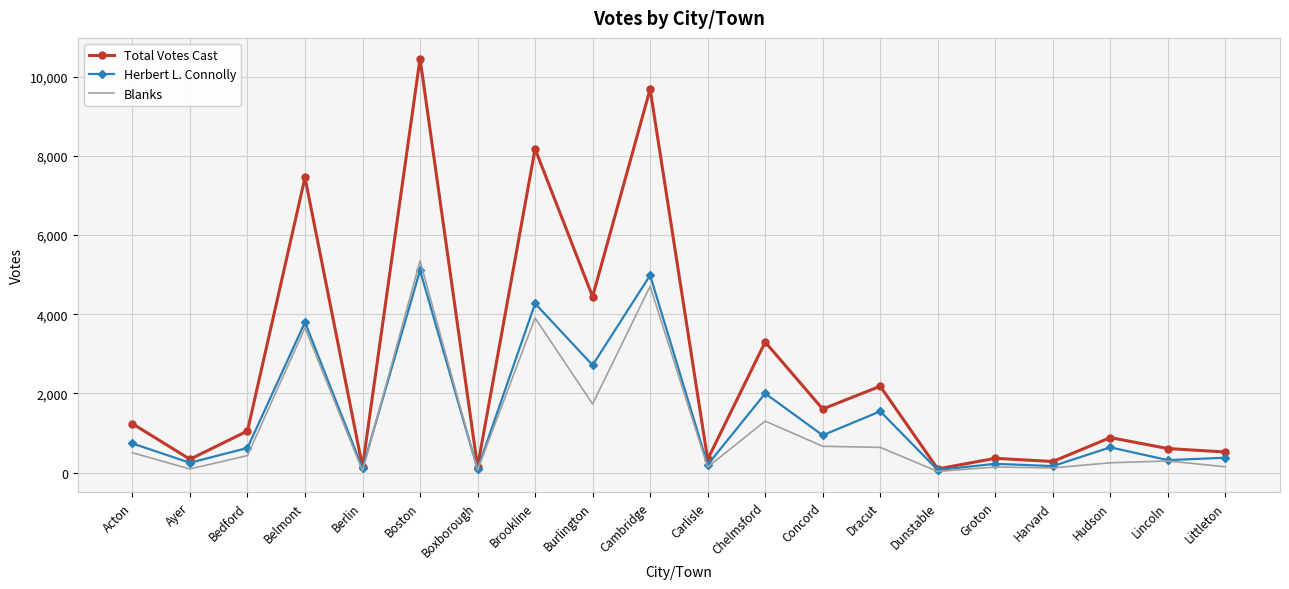

At which label is Blanks closest to 2689?

Burlington